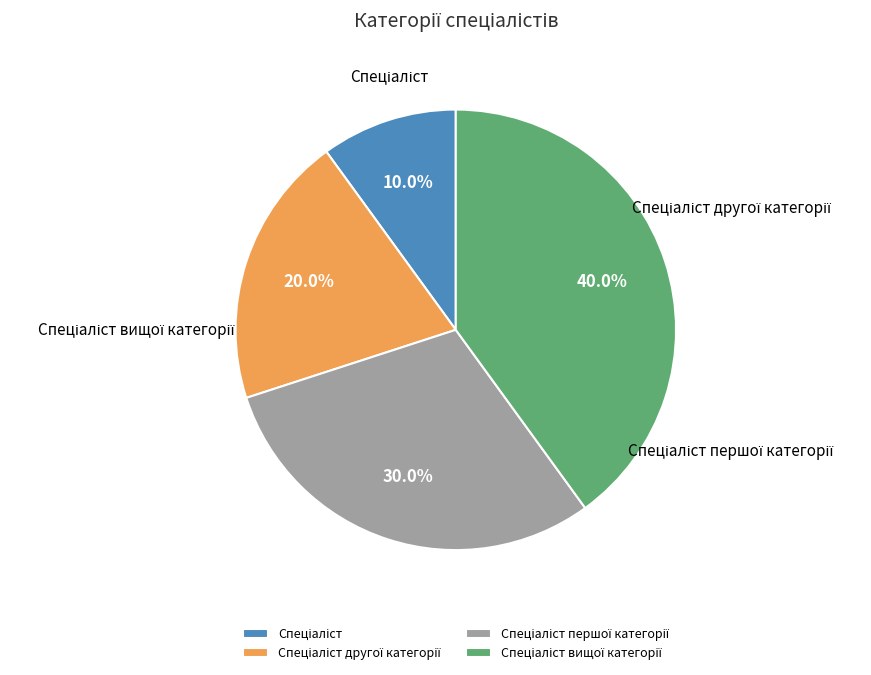

What percentage is the Спеціаліст другої категорії slice, to the nearest percent?

20%